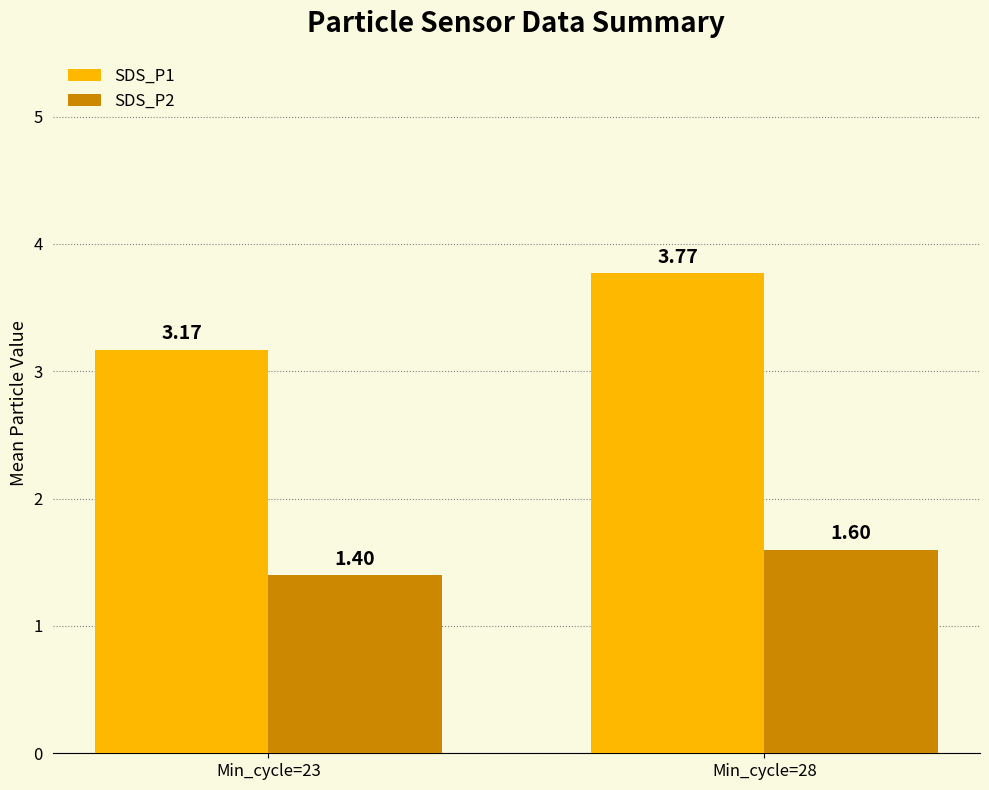

What is the sum of all SDS_P2 values?

3.0